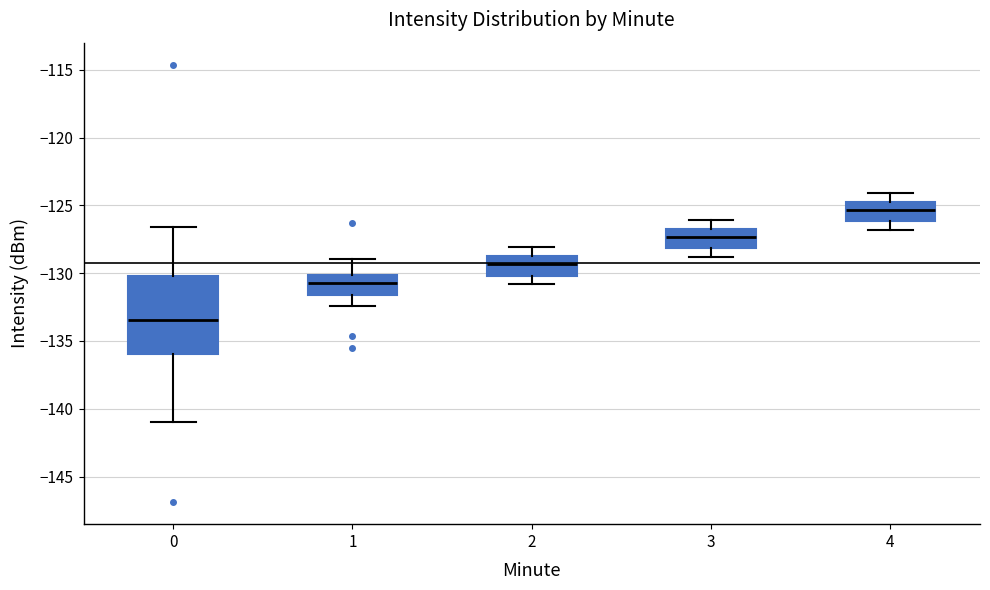

Where is the lower edge of the box at x = 4 on the y-axis? The values are not printed on the chart, so give them approximately, as read against the axis.

-126.0